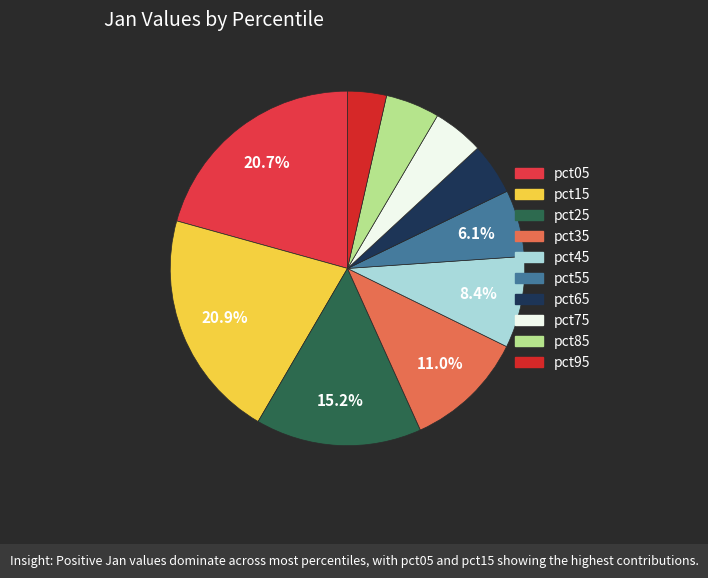

How many slices are in this pie chart?

10